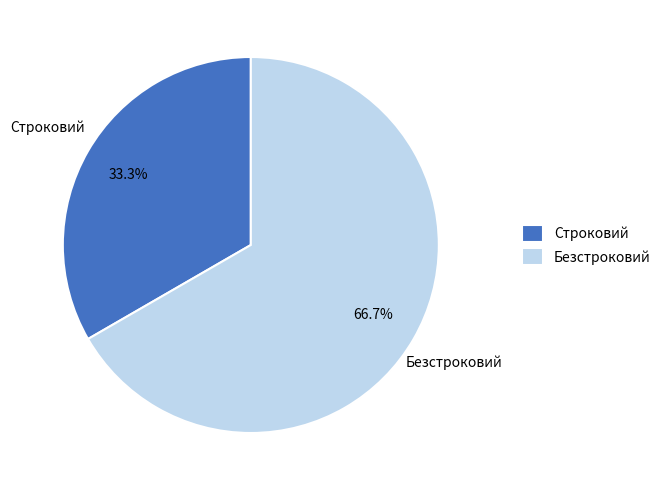

Rank the categories by value from lowest to highest.

Строковий, Безстроковий